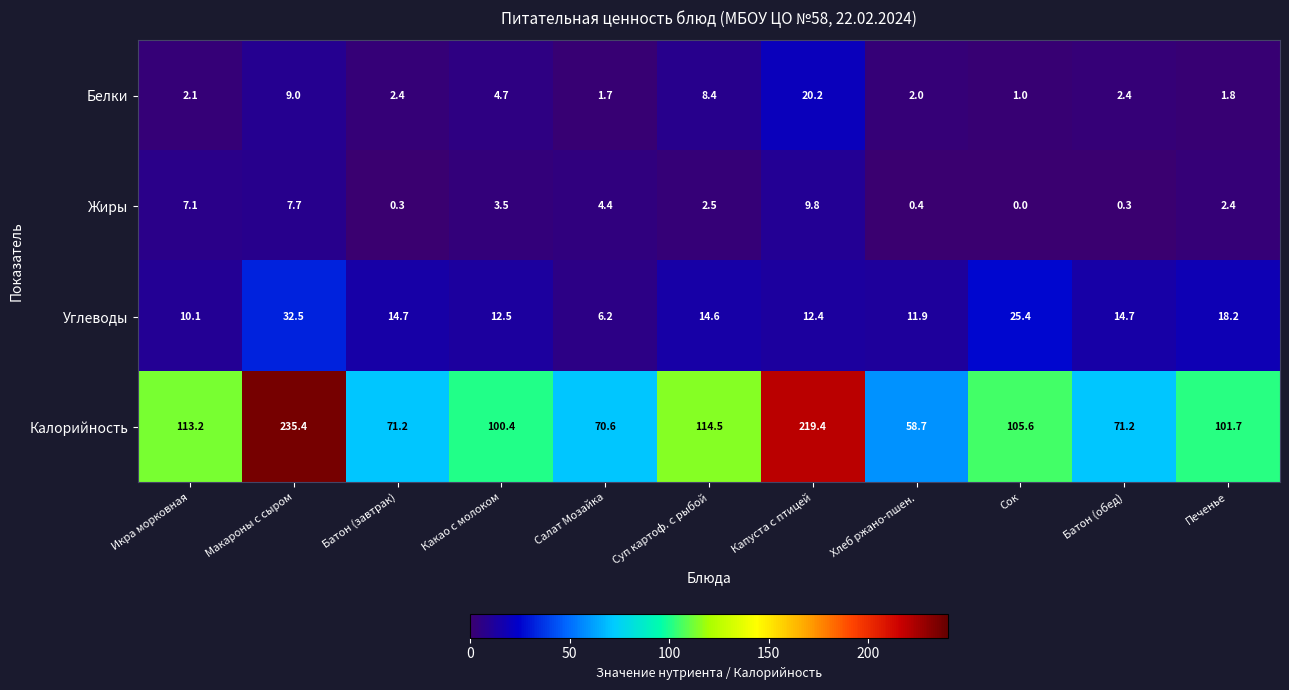

What is the average value of the Калорийность series?

114.7